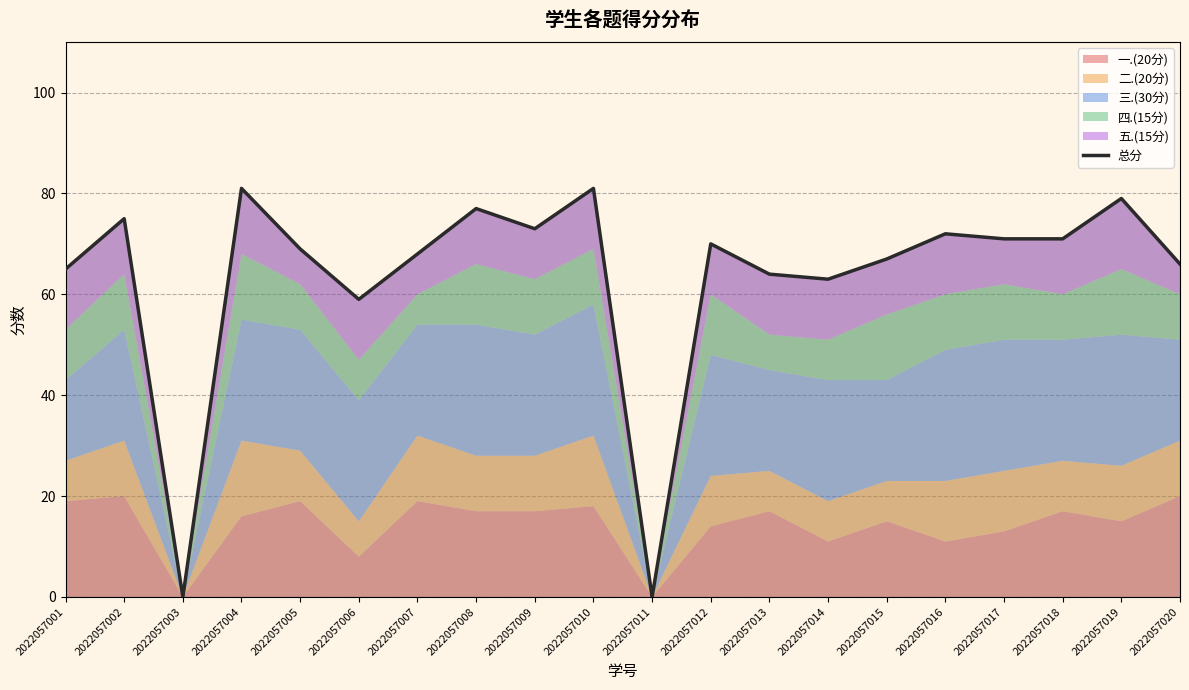

Rank the categories by value from lowest to highest.

2022057003, 2022057011, 2022057006, 2022057014, 2022057013, 2022057001, 2022057020, 2022057015, 2022057007, 2022057005, 2022057012, 2022057017, 2022057018, 2022057016, 2022057009, 2022057002, 2022057008, 2022057019, 2022057004, 2022057010